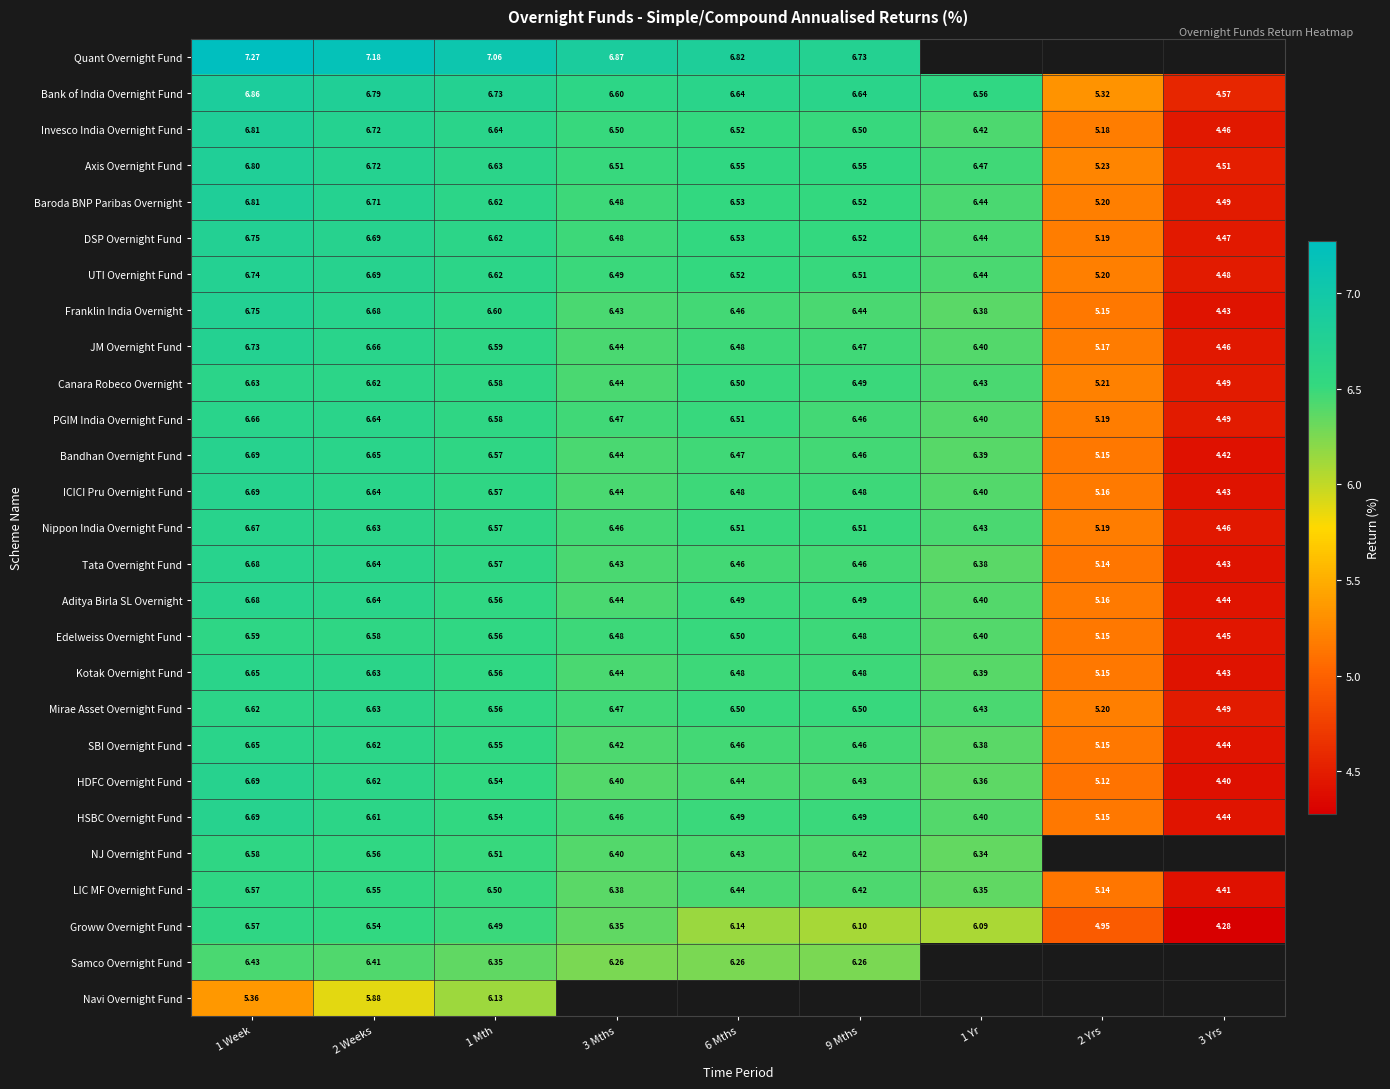

Is the value of Franklin India Overnight at 3 Yrs greater than the value of NJ Overnight Fund at 1 Yr?

No